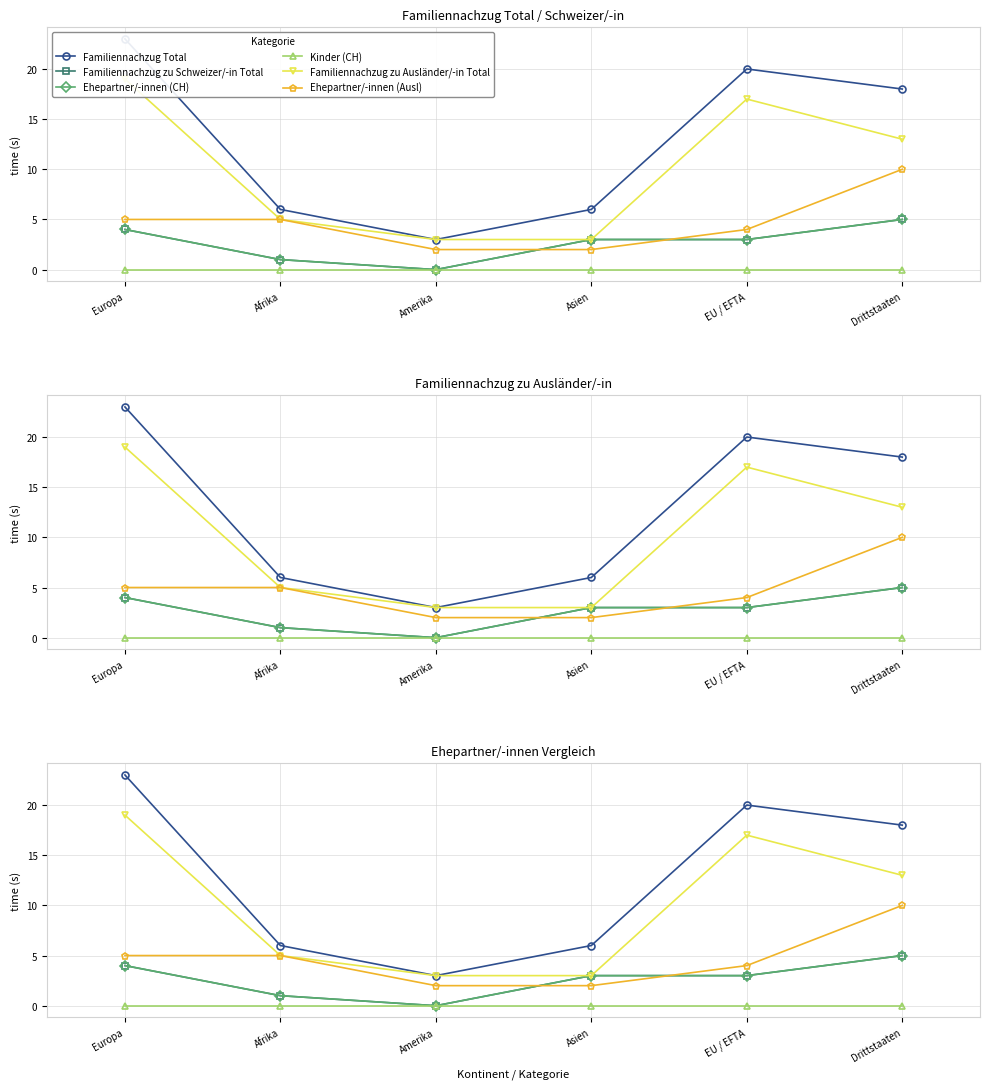

What is the average value of the Ehepartner/-innen (CH) series?

3